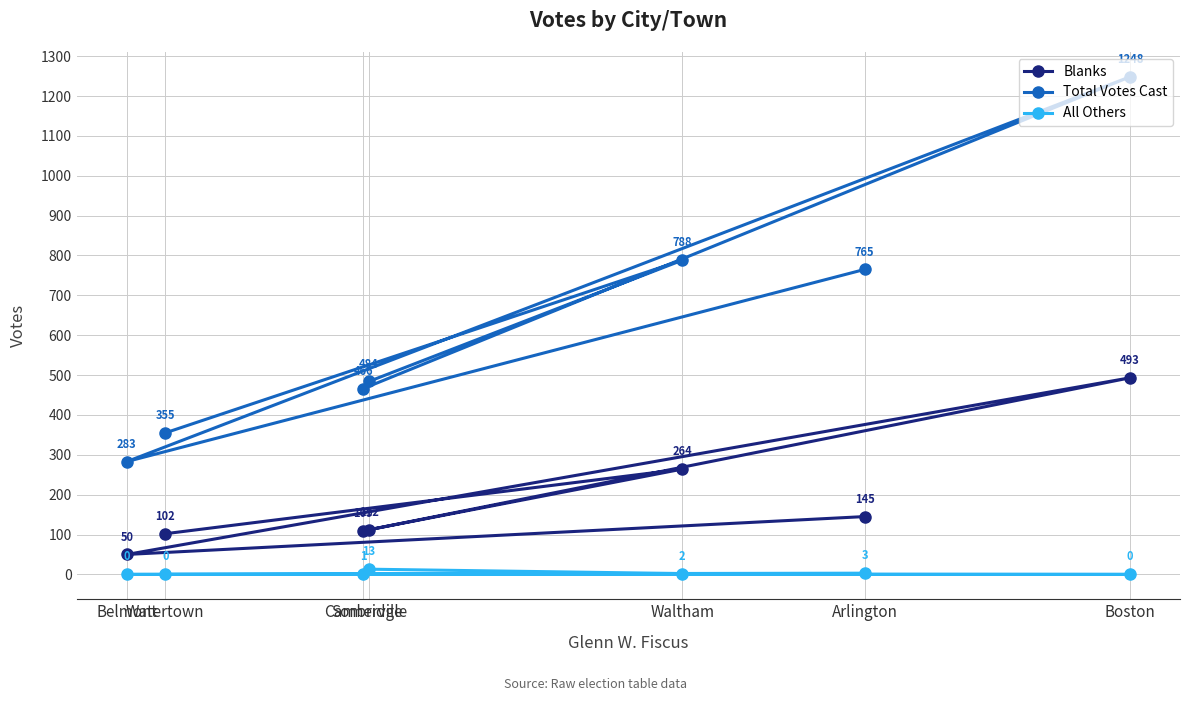

What is the sum of all All Others values?

19